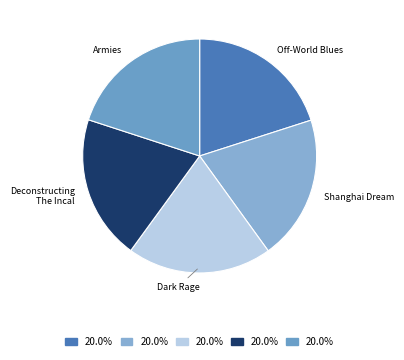

Do Dark Rage and Shanghai Dream together represent more than half of the pie?

No